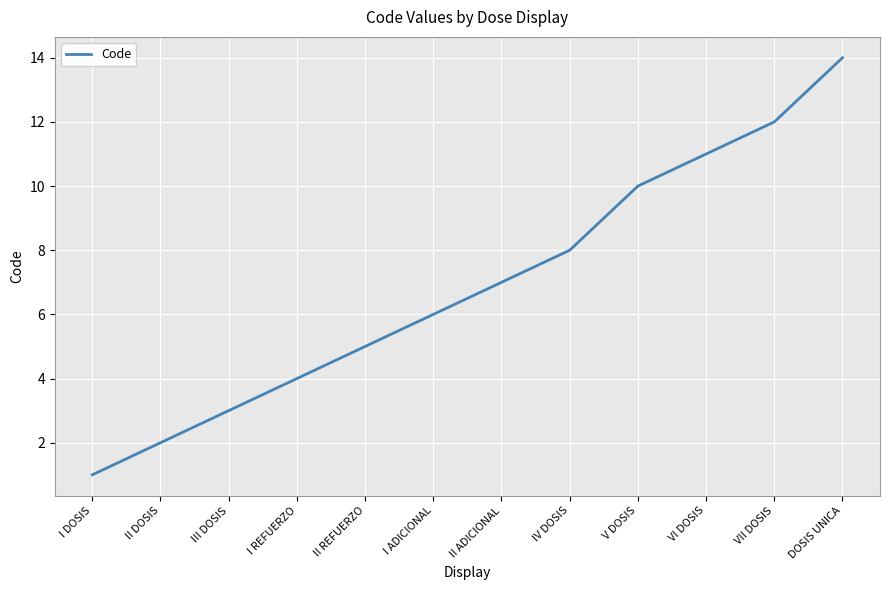

Count the number of categories in the chart.

12